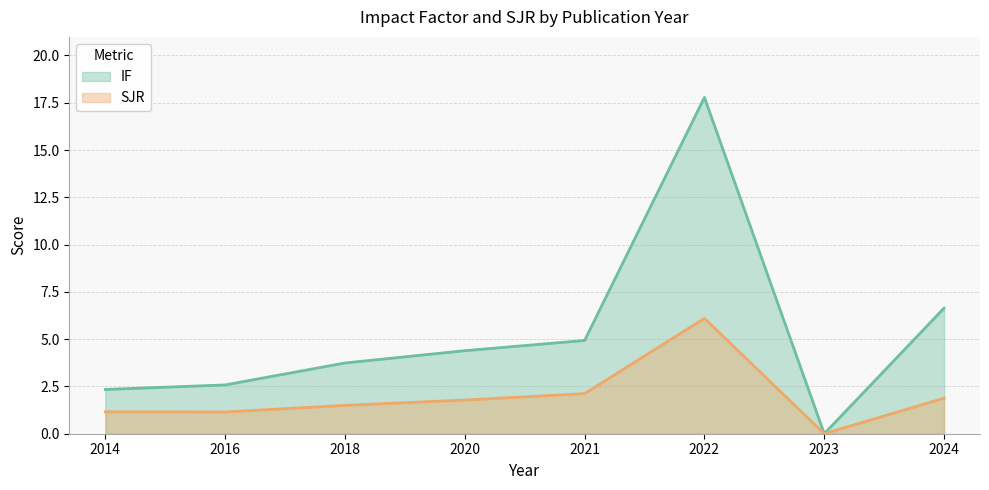

What is the total value across all series at 2021?

7.0